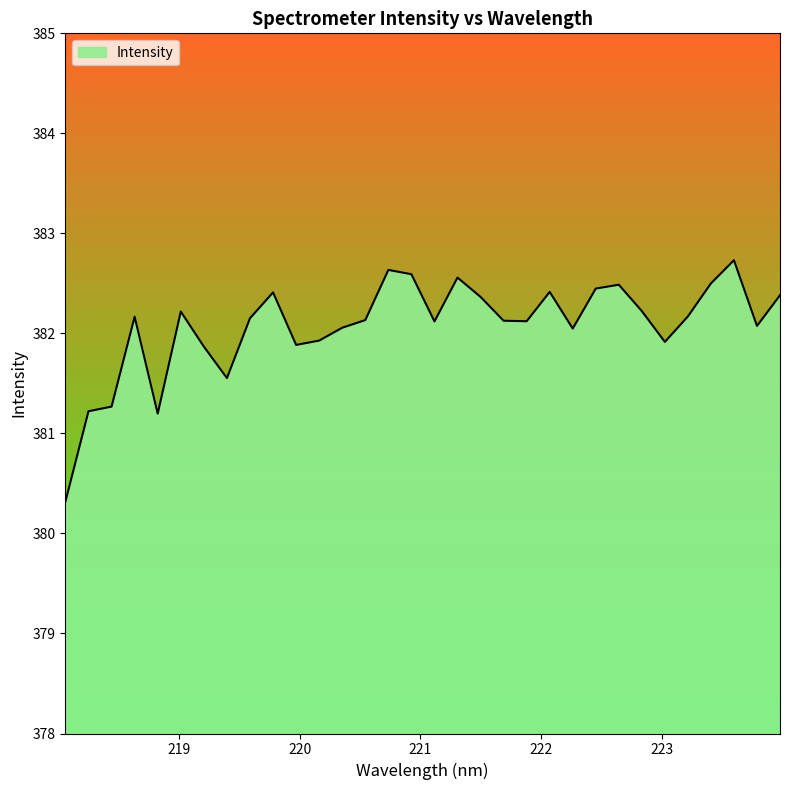

How many data points are less than 382?

9